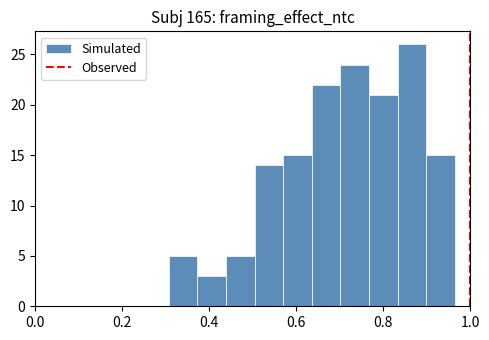

Around what value on the x-axis is the tallest bar? Give the approximate position of its centre, as read against the axis.

0.86